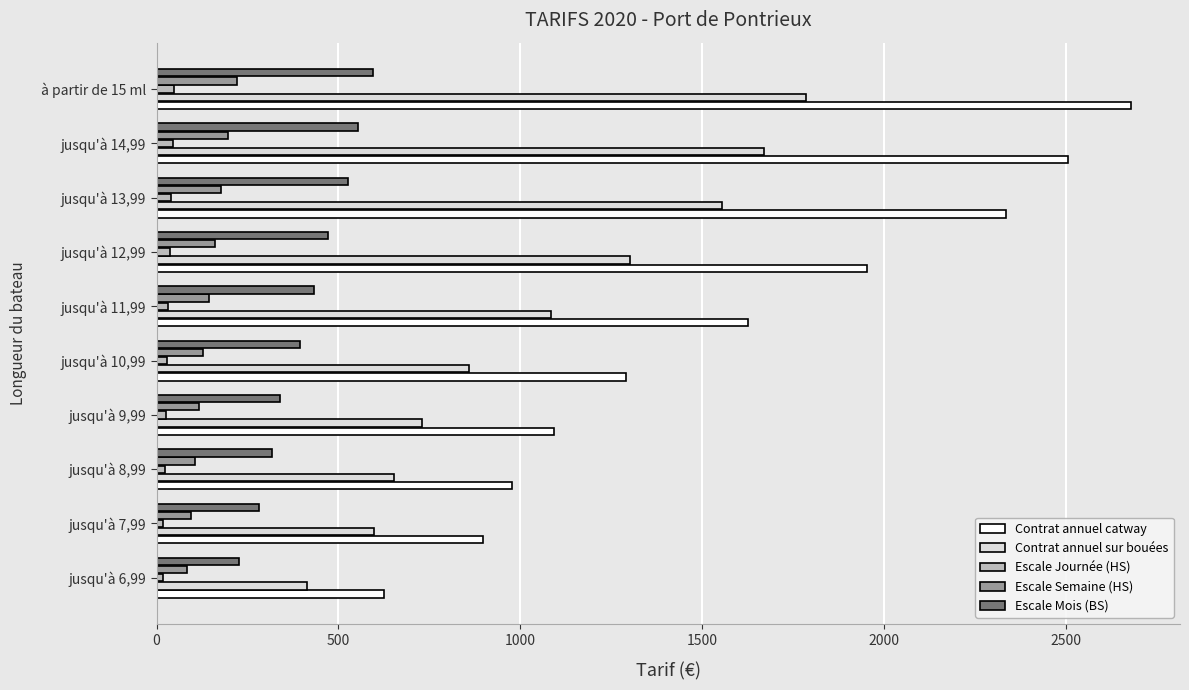

Is it true that Escale Mois (BS) equals 125 at jusqu'à 8,99?

False